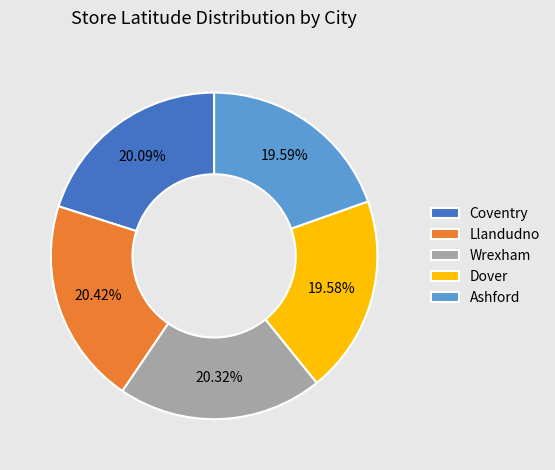

What percentage is the Dover slice, to the nearest percent?

20%